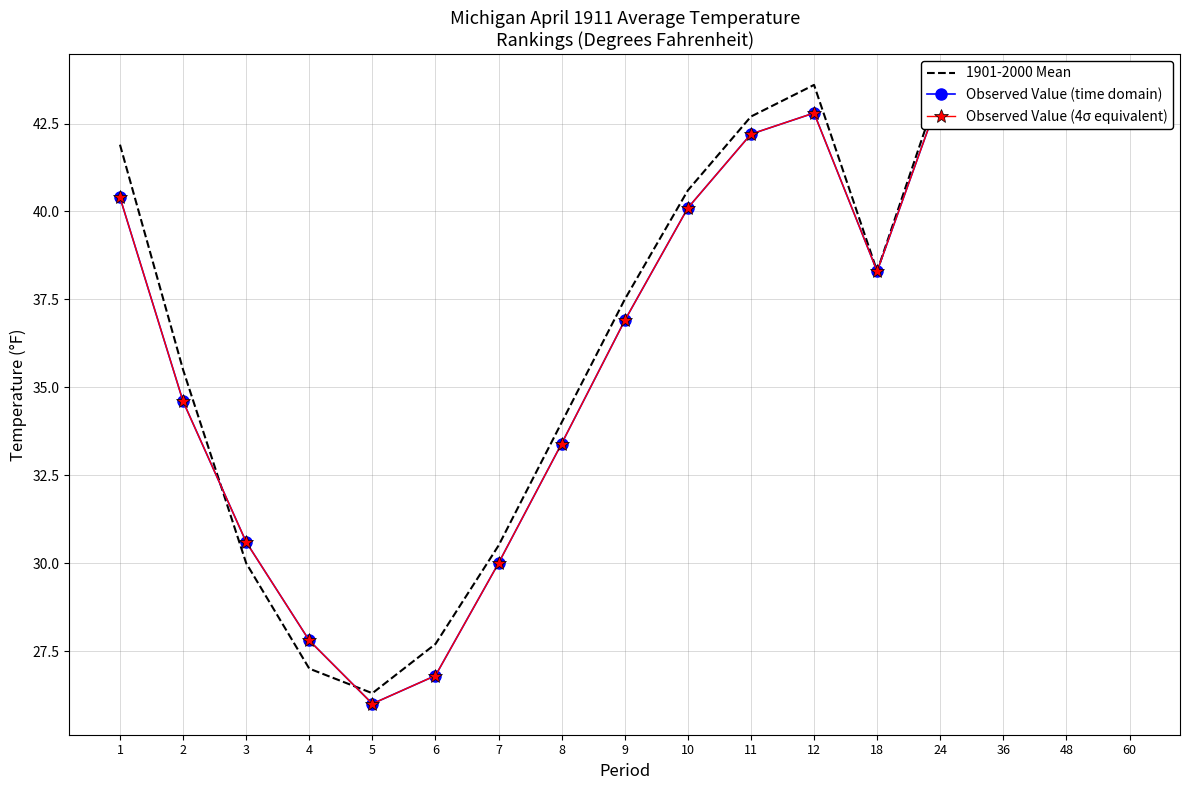

What is the difference between the highest and lowest values at 2?

0.9